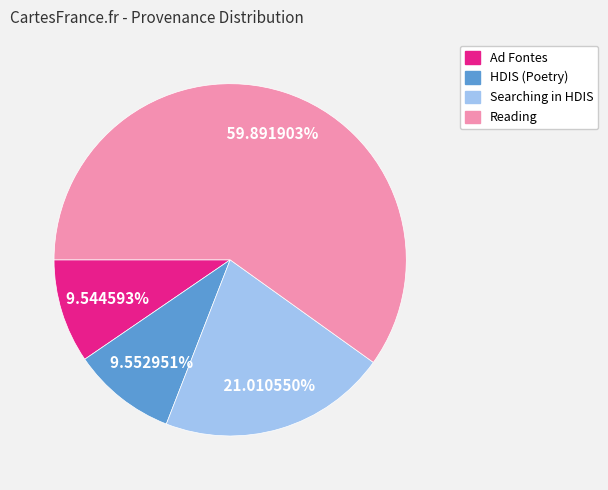

Is there a majority slice in this chart?

Yes